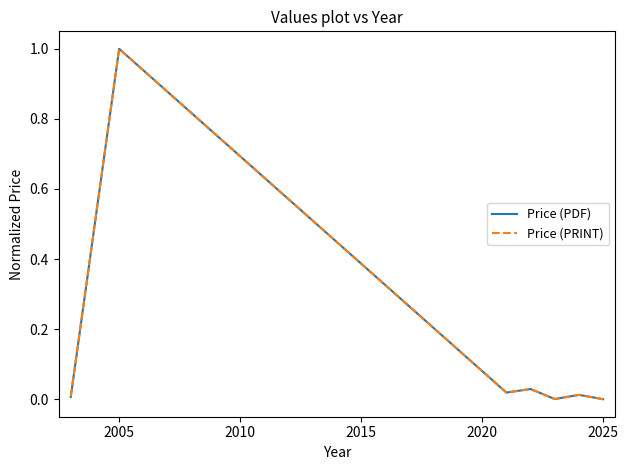

What is the maximum value shown in the chart?

1.0